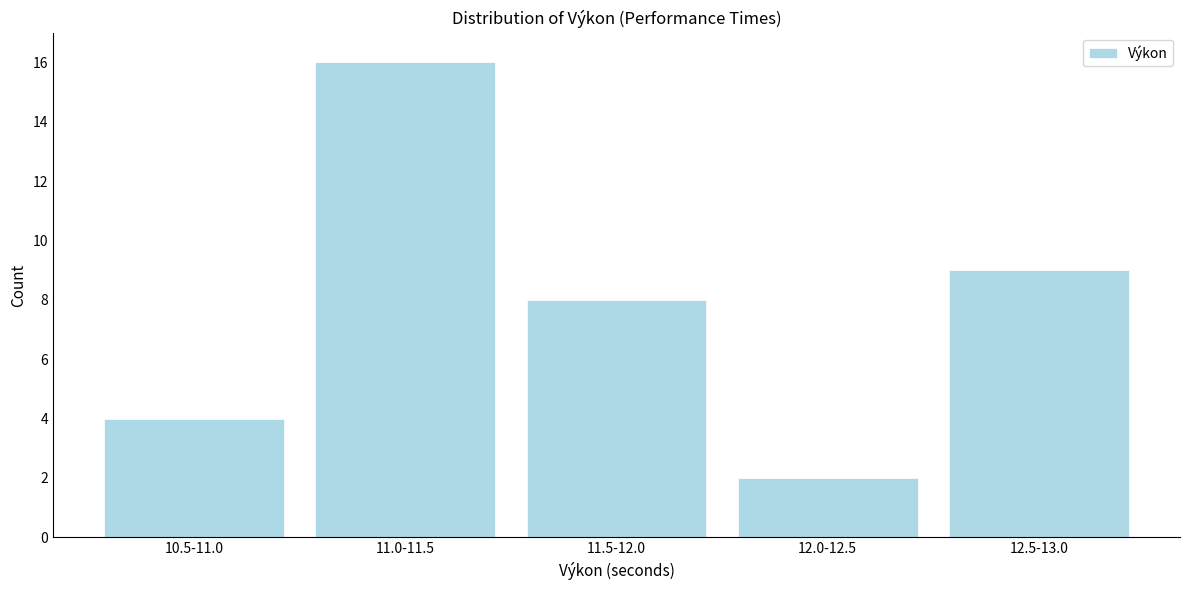

Reading left to right, transcribe all the data shown in this chart.

4	16	8	2	9